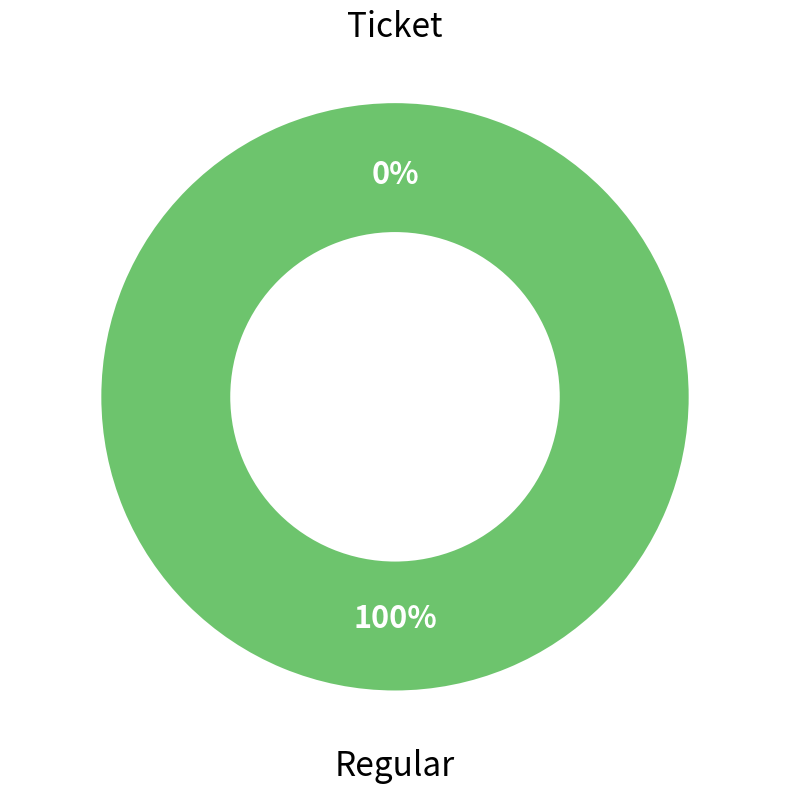

True or false: Ticket accounts for 1% of the total.

False